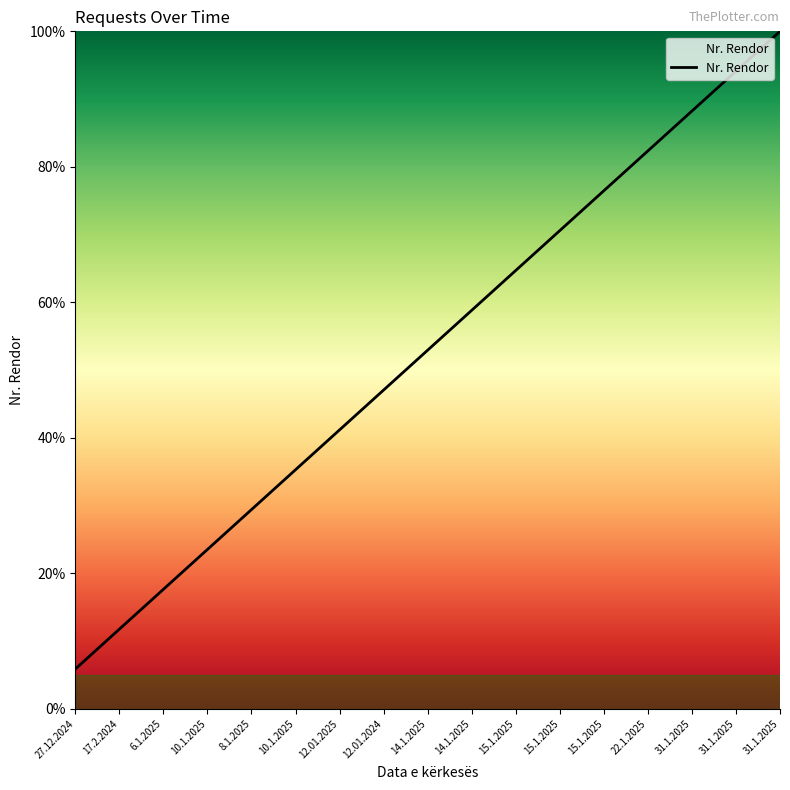

How many lines are shown in the chart?

1